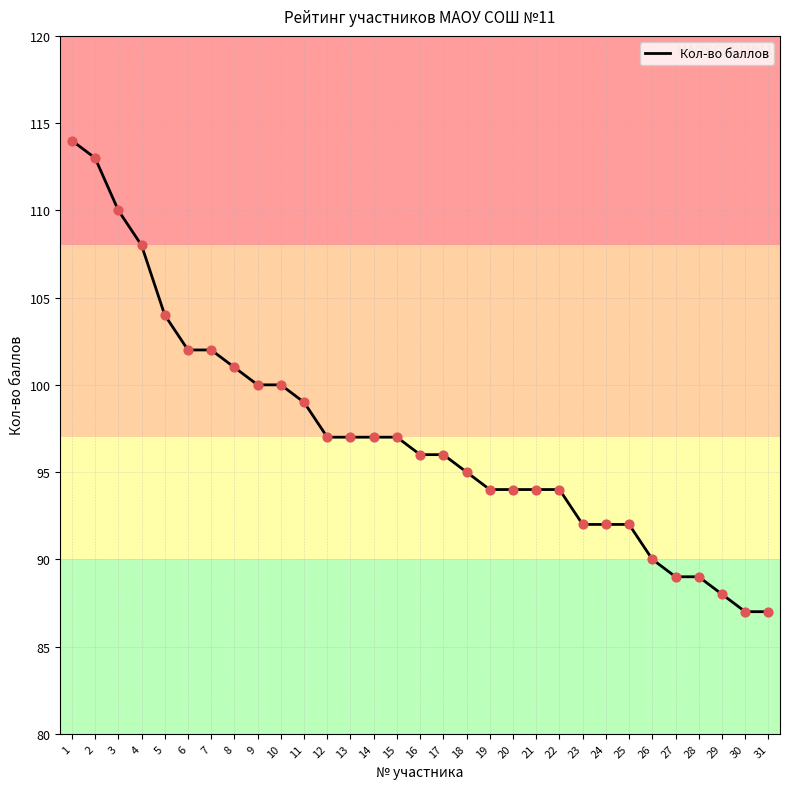

Between 18 and 26, which is larger?

18